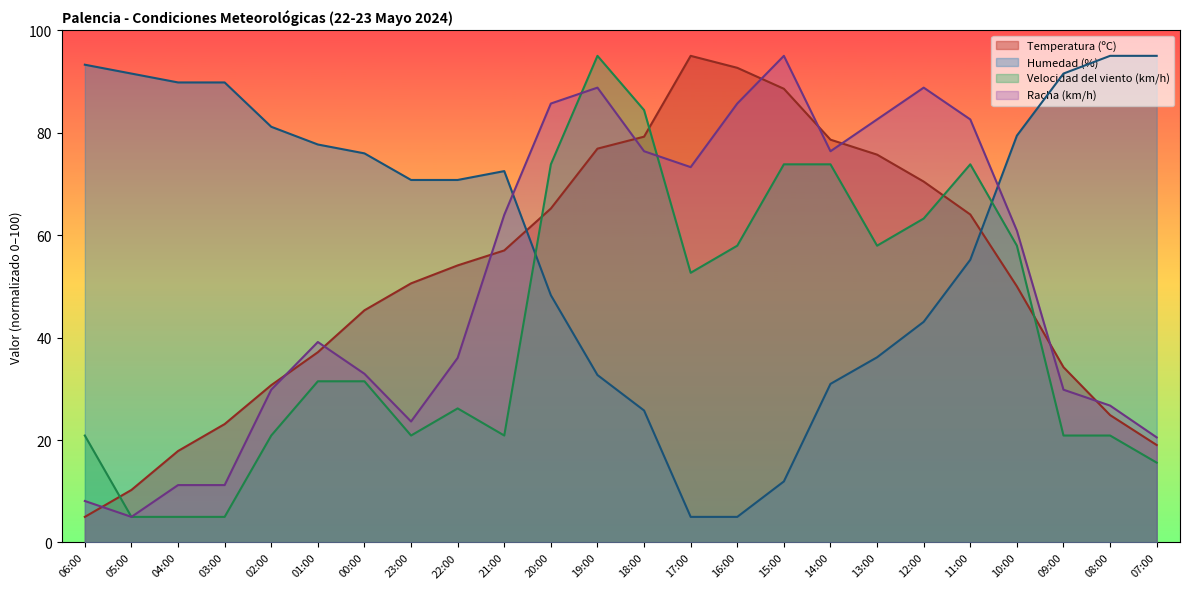

What is the smallest value displayed?

5.0